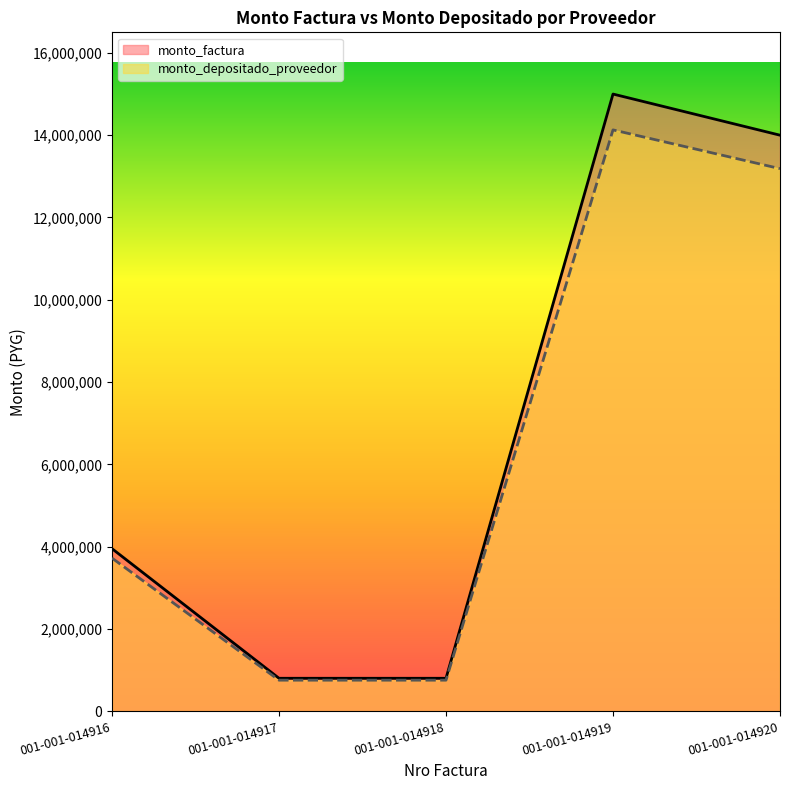

Reading left to right, extract all data points from this chart.

monto_factura: 001-001-014916=3950000	001-001-014917=800000	001-001-014918=800000	001-001-014919=15000000	001-001-014920=14000000
monto_depositado_proveedor: 001-001-014916=3720613	001-001-014917=753542	001-001-014918=753542	001-001-014919=14128909	001-001-014920=13186982